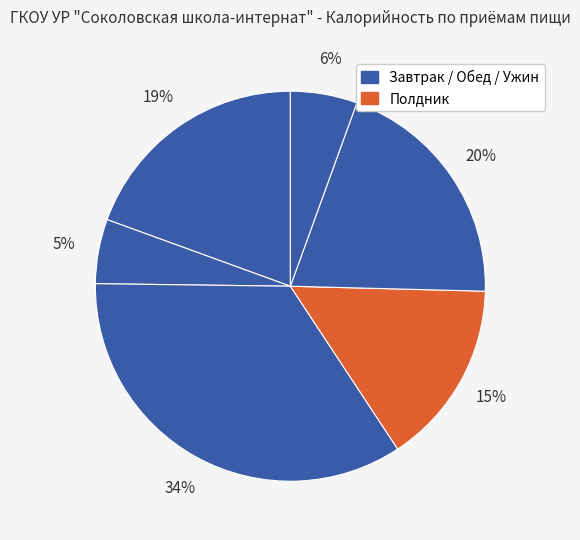

Does any single category account for the majority?

No